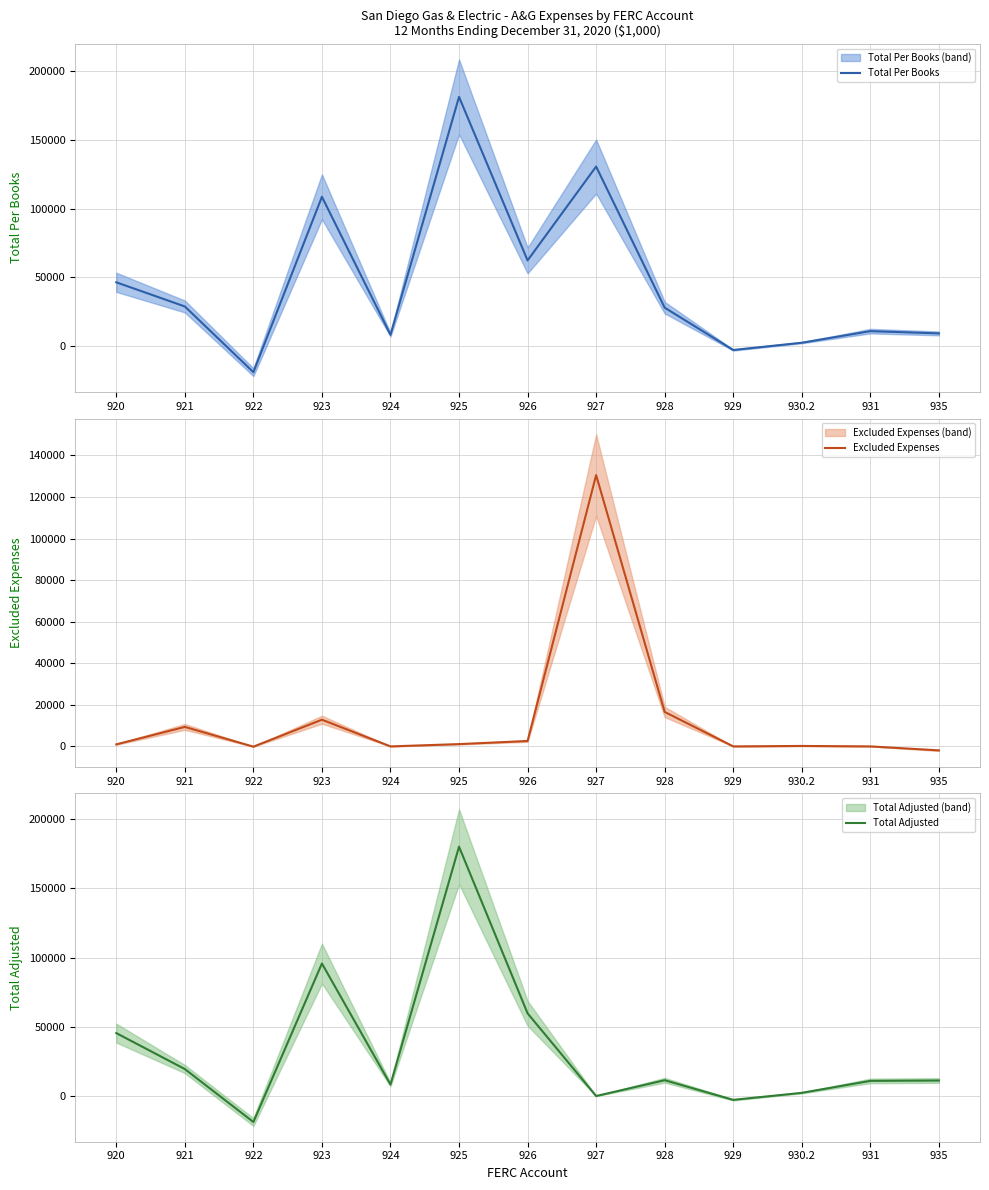

What is the highest value of the Total Per Books series?

181130.3